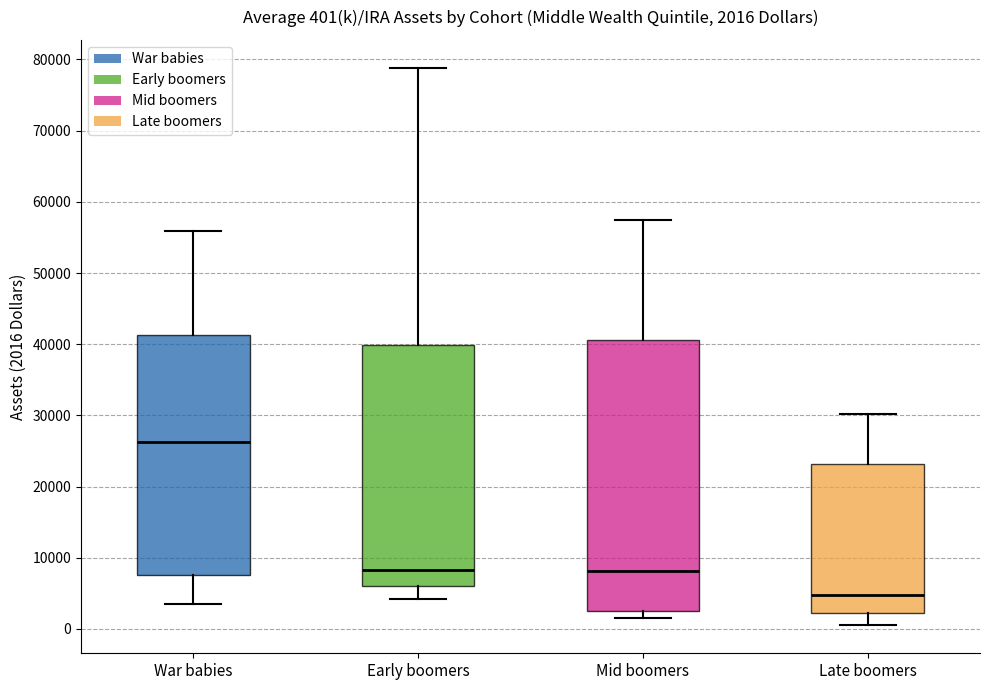

Which box is the tallest, from its lower edge to its upper edge?

Mid boomers